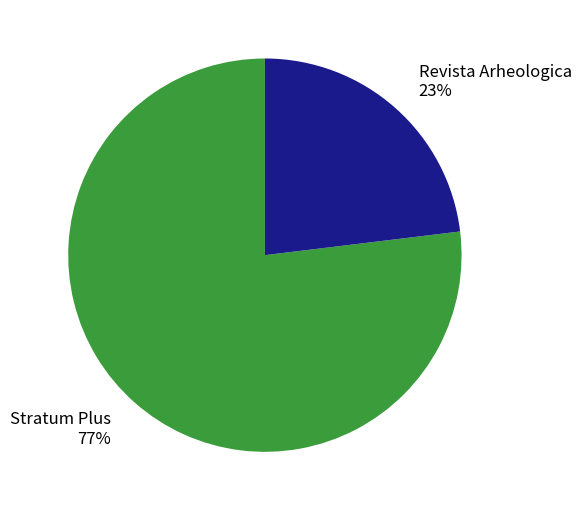

Between Stratum Plus and Revista Arheologica, which is larger?

Stratum Plus